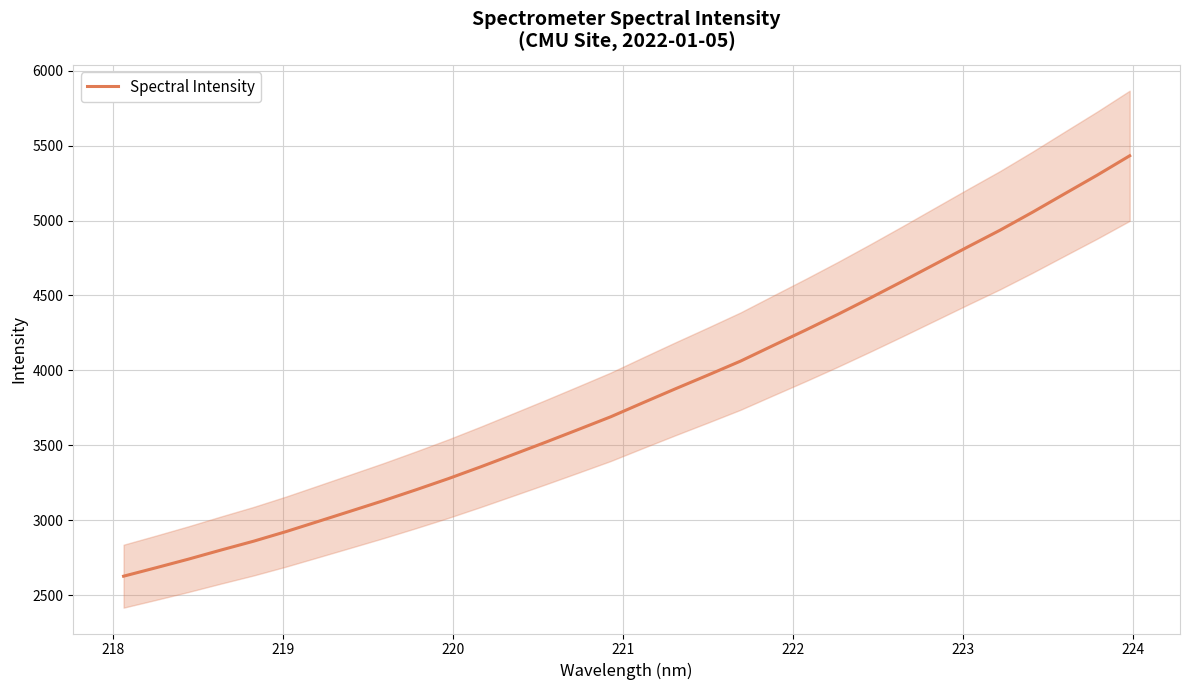

What is the difference between the maximum and minimum values?

2806.8